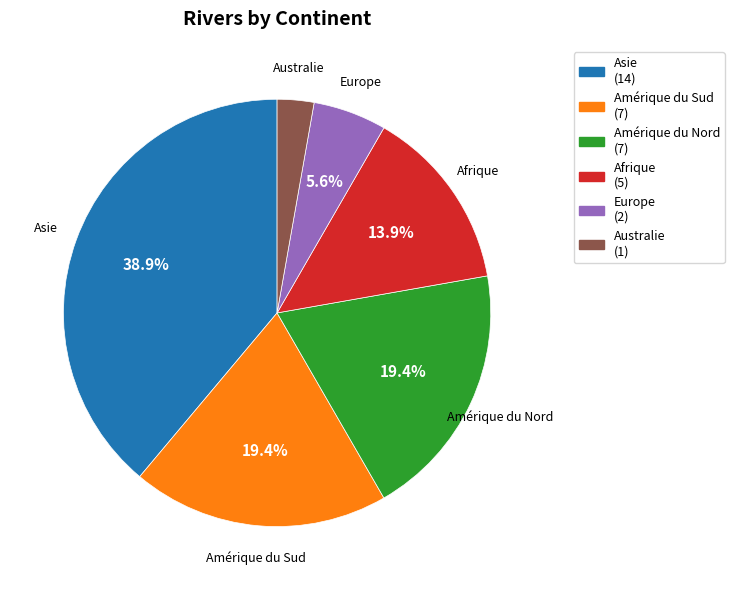

Which category has the smallest portion of the pie?

Australie